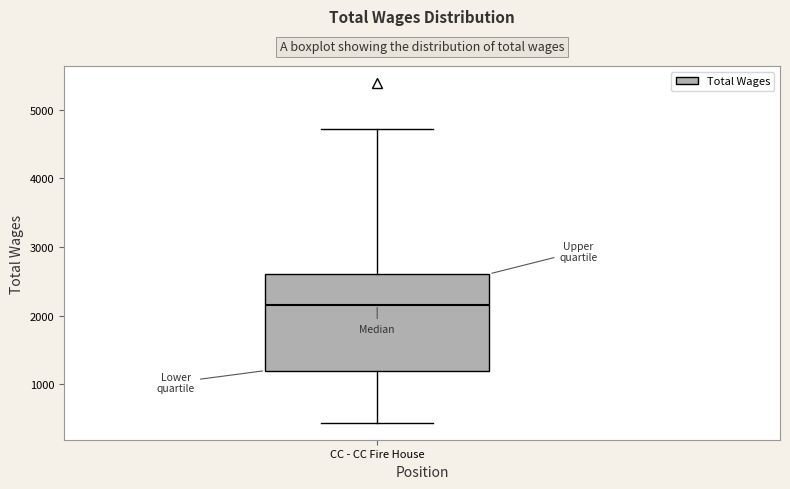

Where does the upper whisker of the box for CC - CC Fire House end on the y-axis? The values are not printed on the chart, so give them approximately, as read against the axis.

4700